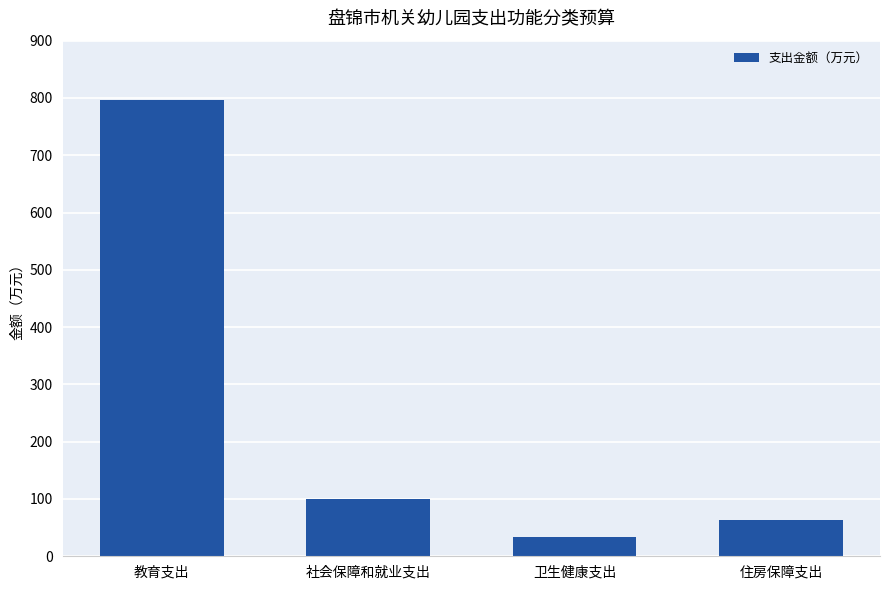

Which label corresponds to the smallest value in the chart?

卫生健康支出